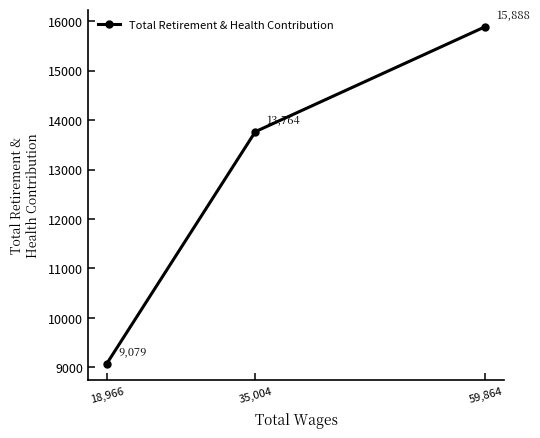

Count the number of data series in this chart.

1